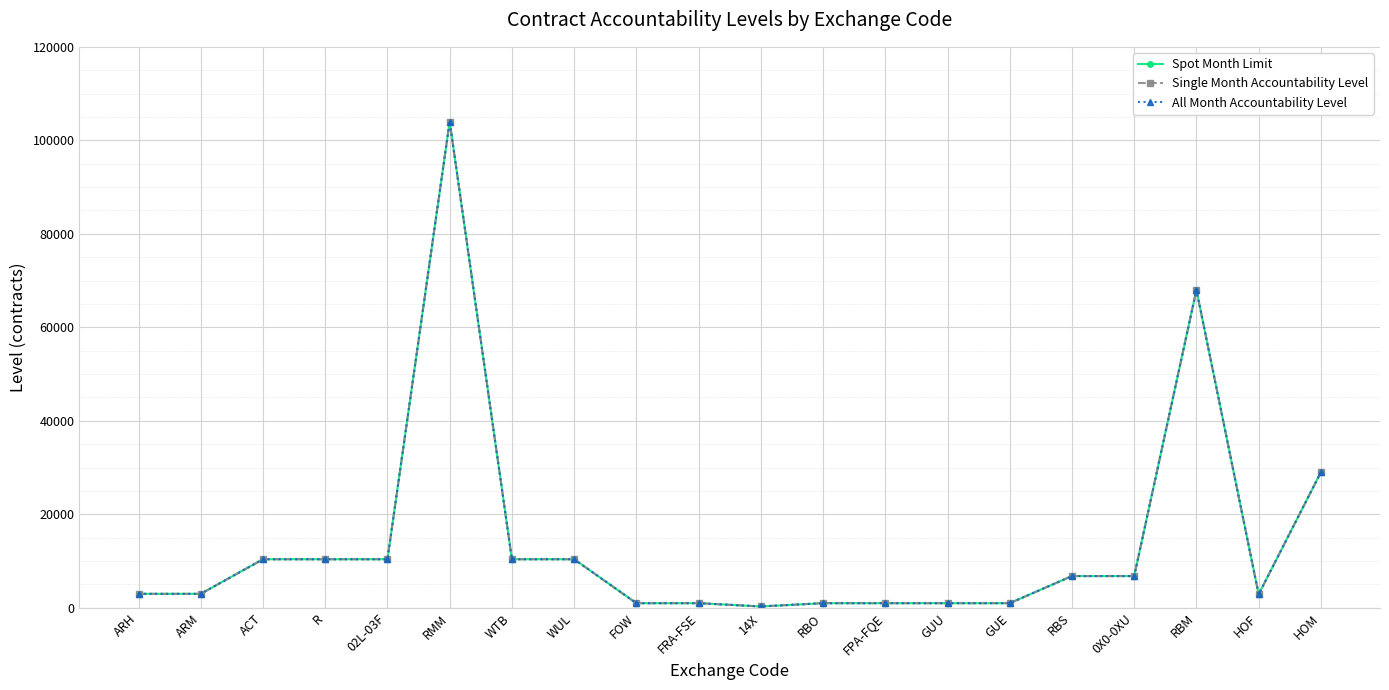

How many lines are shown in the chart?

3